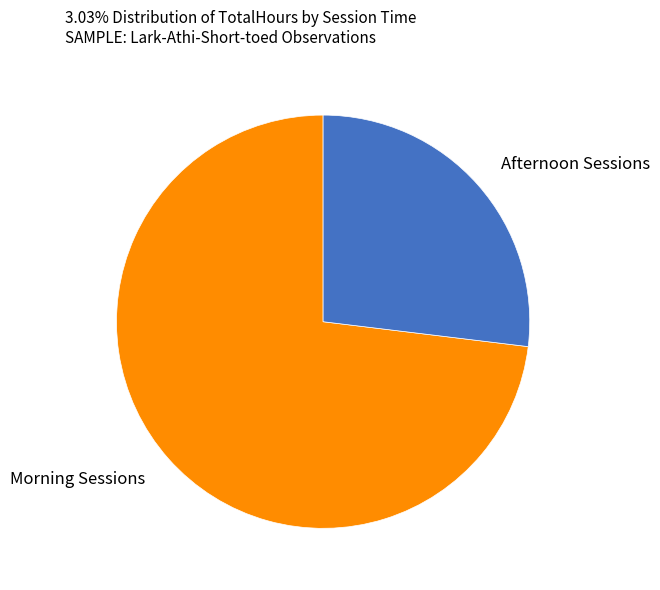

Between Afternoon Sessions and Morning Sessions, which is larger?

Morning Sessions